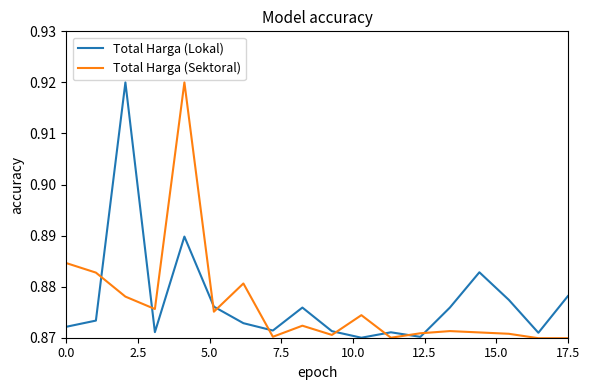

After their last crossing, which series has the higher values: Total Harga (Sektoral) or Total Harga (Lokal)?

Total Harga (Lokal)